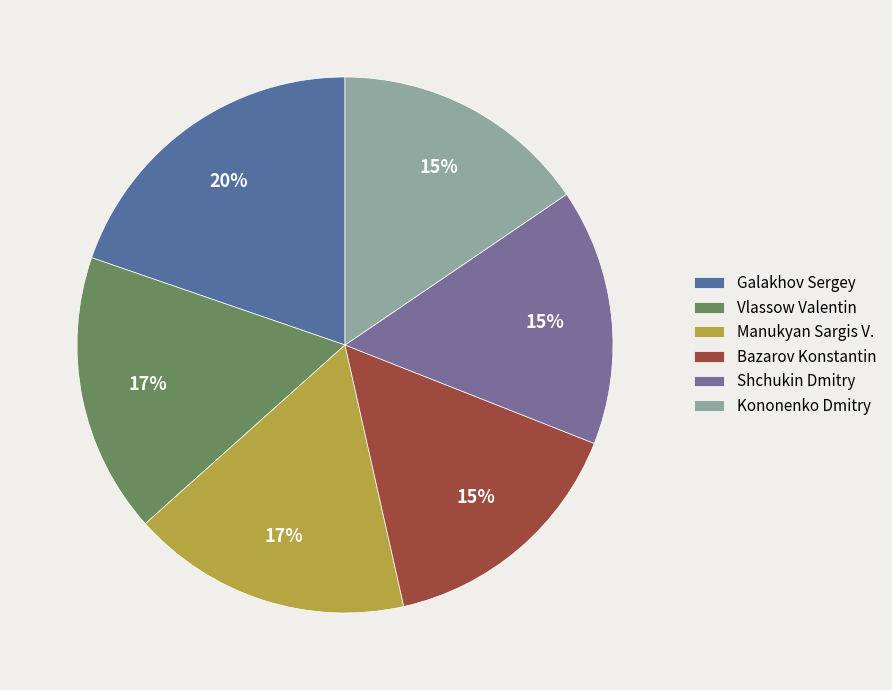

Between Galakhov Sergey and Bazarov Konstantin, which is larger?

Galakhov Sergey